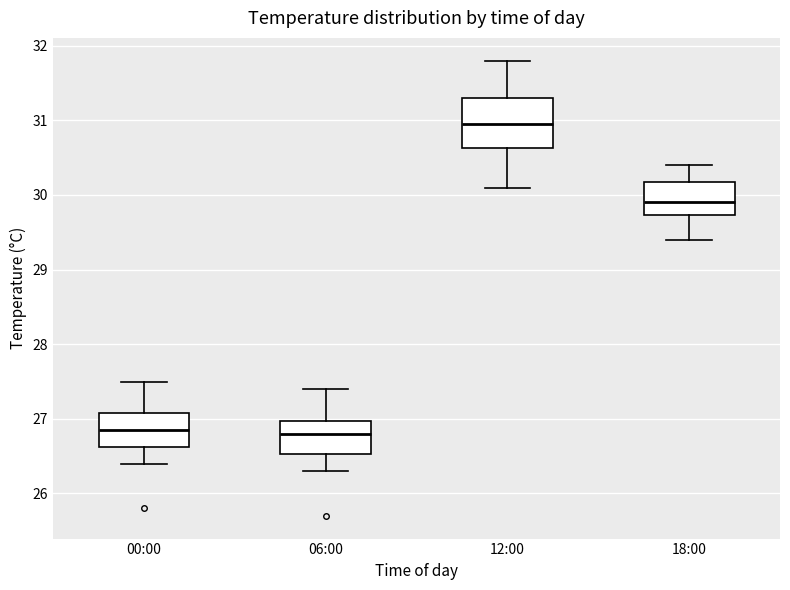

Reading left to right, transcribe this box plot: for each box, give where its median line is, the range the box spans, and where its two whiskers end, as read against the y-axis. The values are not printed on the chart, so give them approximately, as read against the axis.

00:00: median 26.9, box 26.6 to 27.1, whiskers 26.4 to 27.5
06:00: median 26.8, box 26.5 to 27.0, whiskers 26.3 to 27.4
12:00: median 31.0, box 30.6 to 31.3, whiskers 30.1 to 31.8
18:00: median 29.9, box 29.7 to 30.2, whiskers 29.4 to 30.4